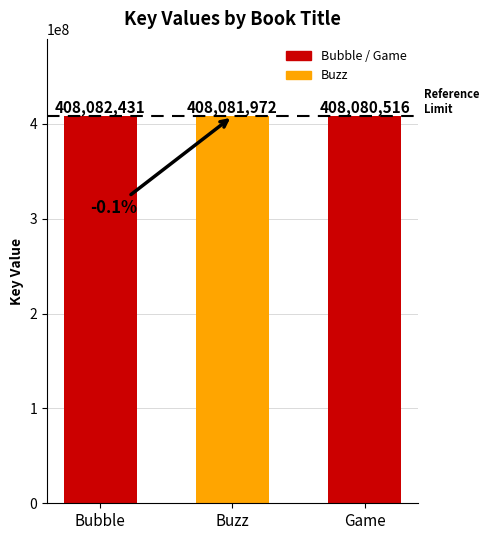

Which category has the highest value across all series?

Bubble